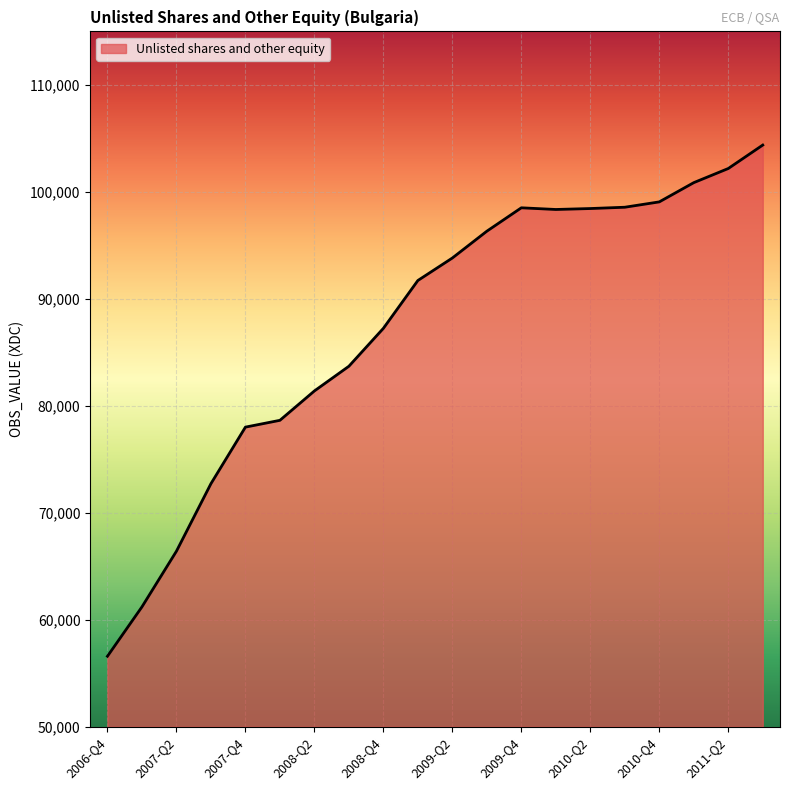

What is the difference between the maximum and minimum values?

47786